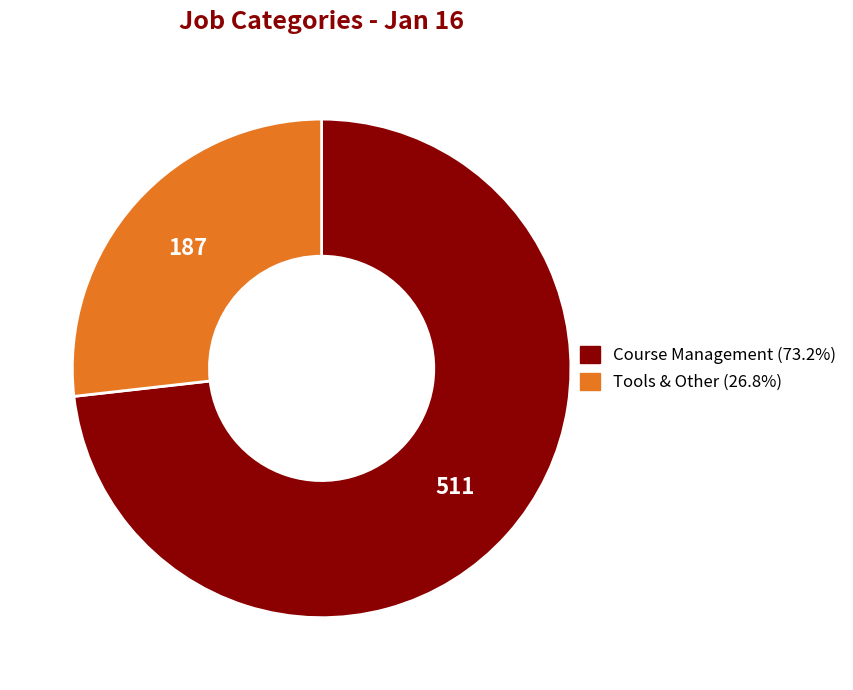

How many segments does this pie chart have?

2